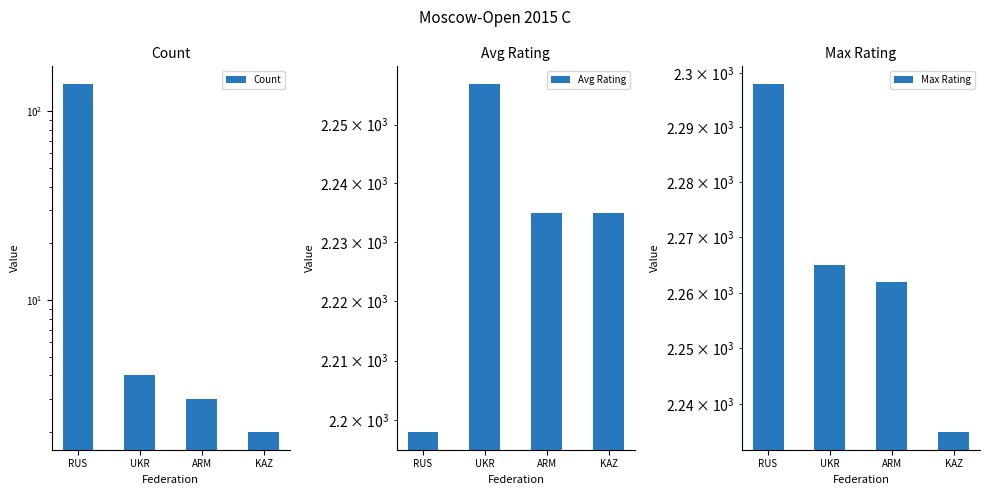

Which series has the largest total across all categories?

Max Rating